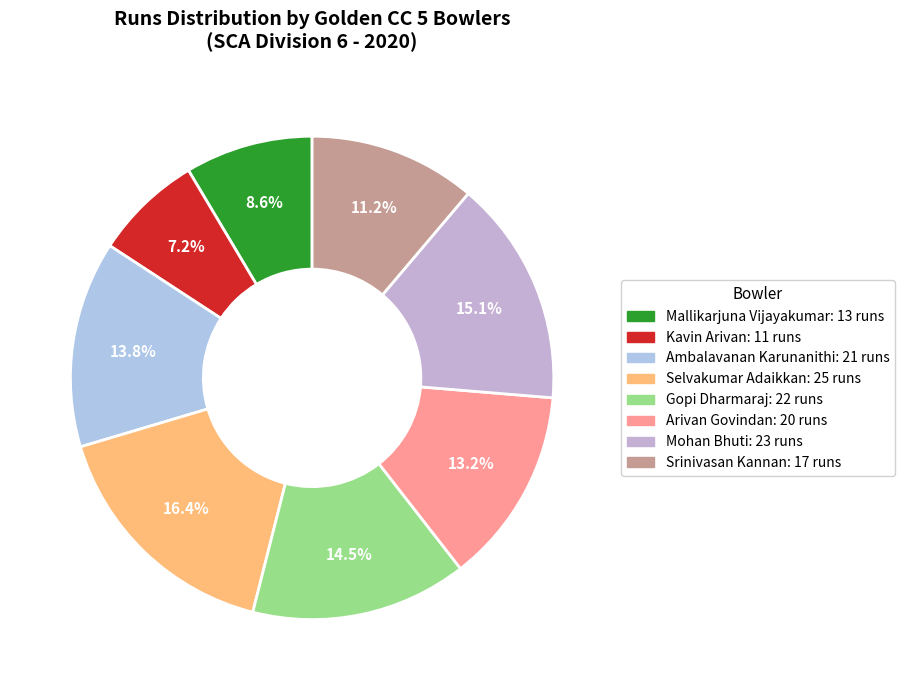

How many segments does this pie chart have?

8